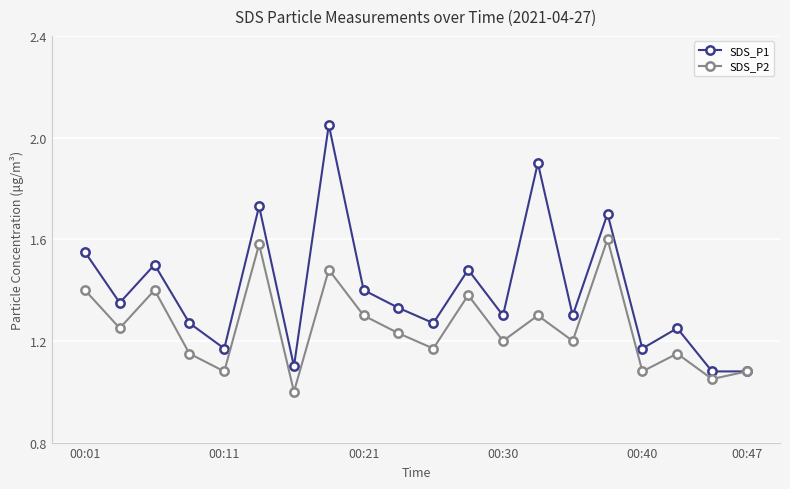

What is the smallest value displayed?

1.0